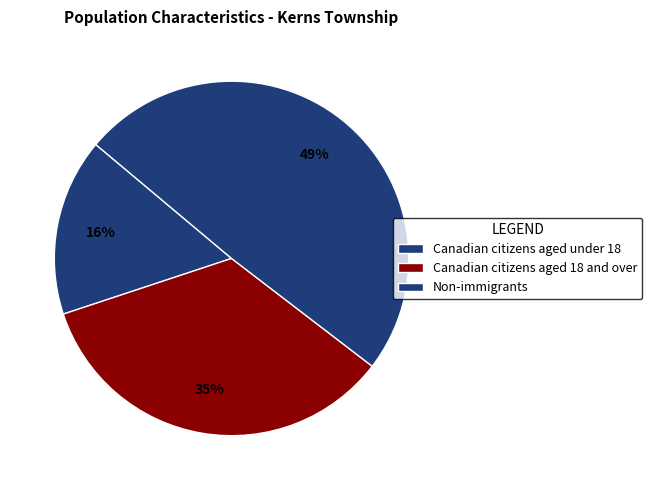

How many segments does this pie chart have?

3